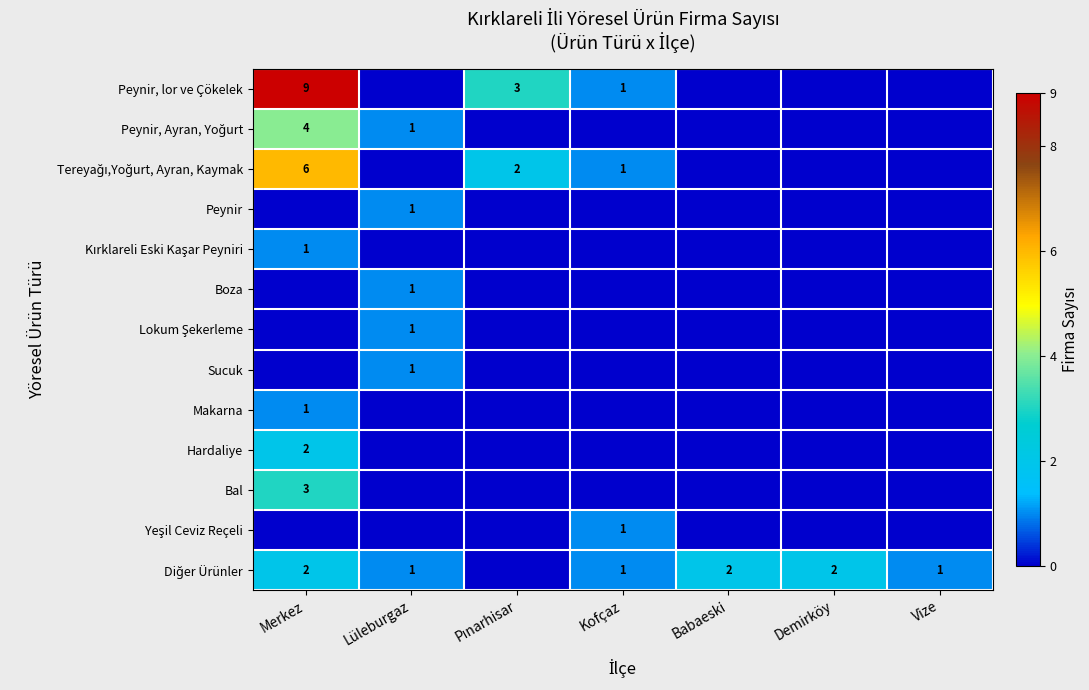

Is it true that Sucuk equals 0 at Pınarhisar?

True